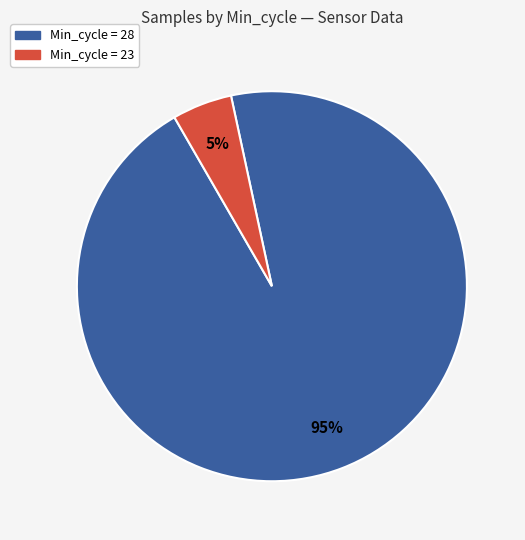

Is there a majority slice in this chart?

Yes